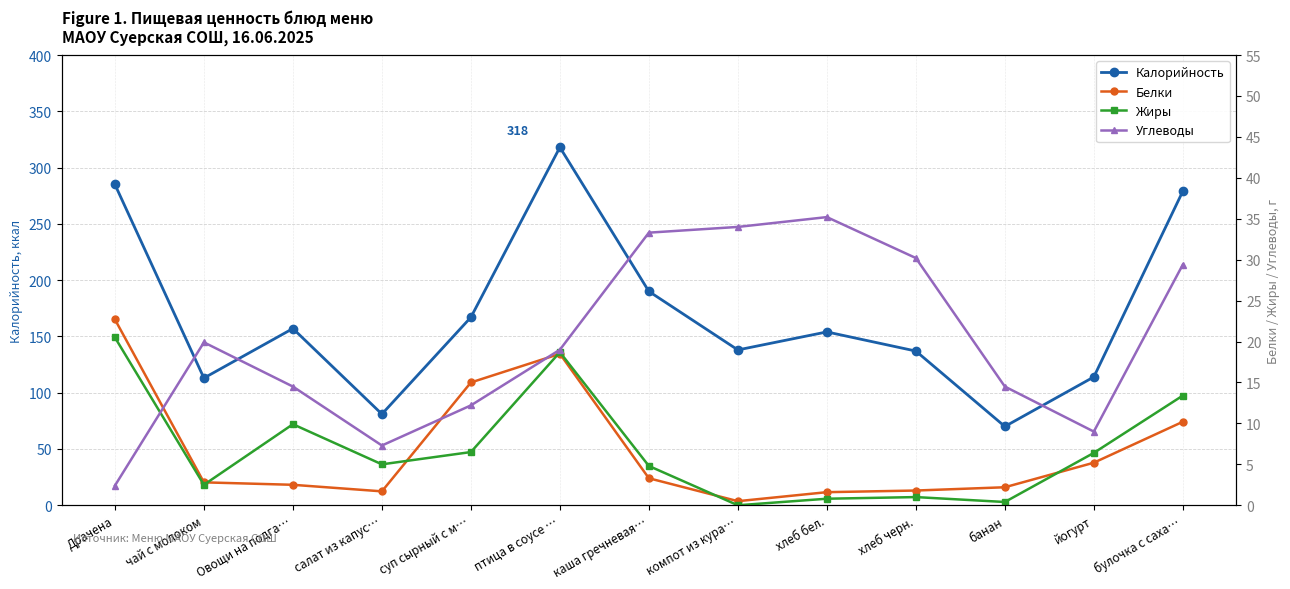

What are all the series names shown in the legend?

Калорийность, Белки, Жиры, Углеводы